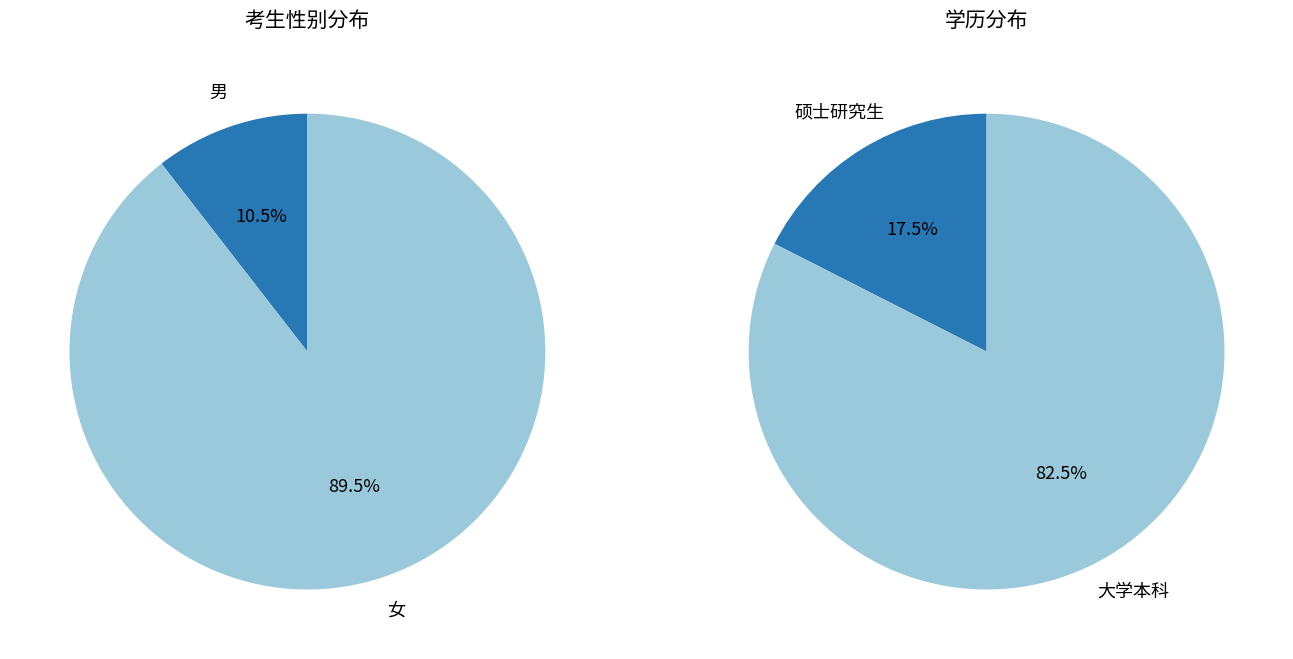

Is the sum of 4 and 6 greater than half?

No